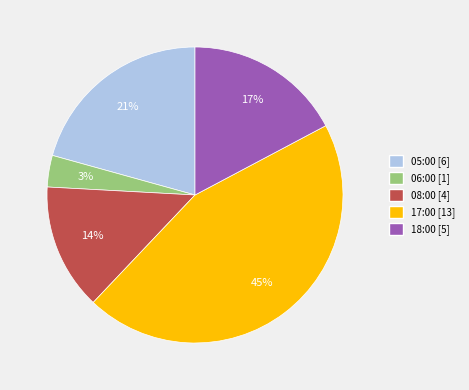

To the nearest percent, what is the combined percentage of 18:00 and 05:00?

38%